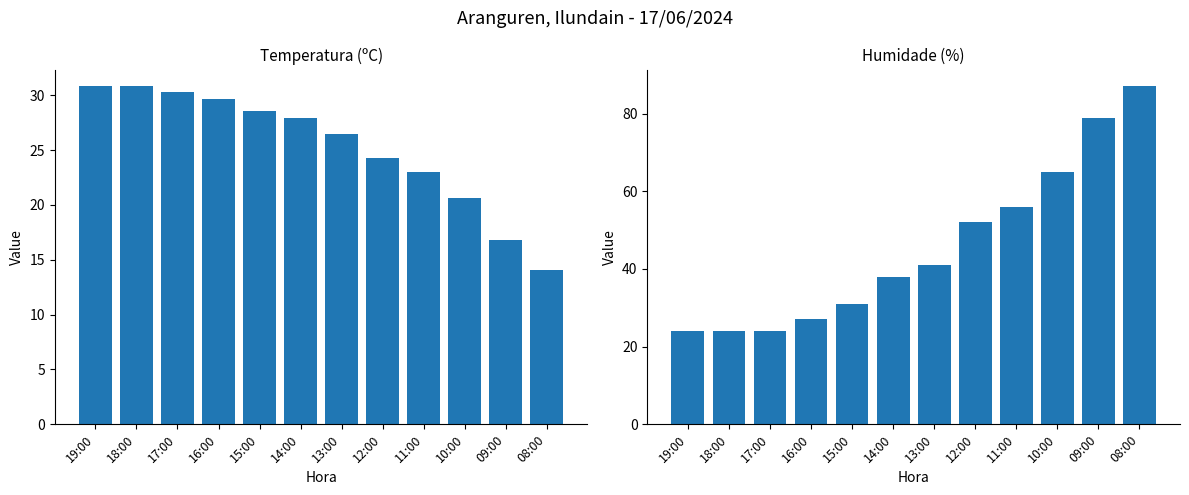

List the labels in order of Temperatura (ºC) value, smallest first.

08:00, 09:00, 10:00, 11:00, 12:00, 13:00, 14:00, 15:00, 16:00, 17:00, 19:00, 18:00